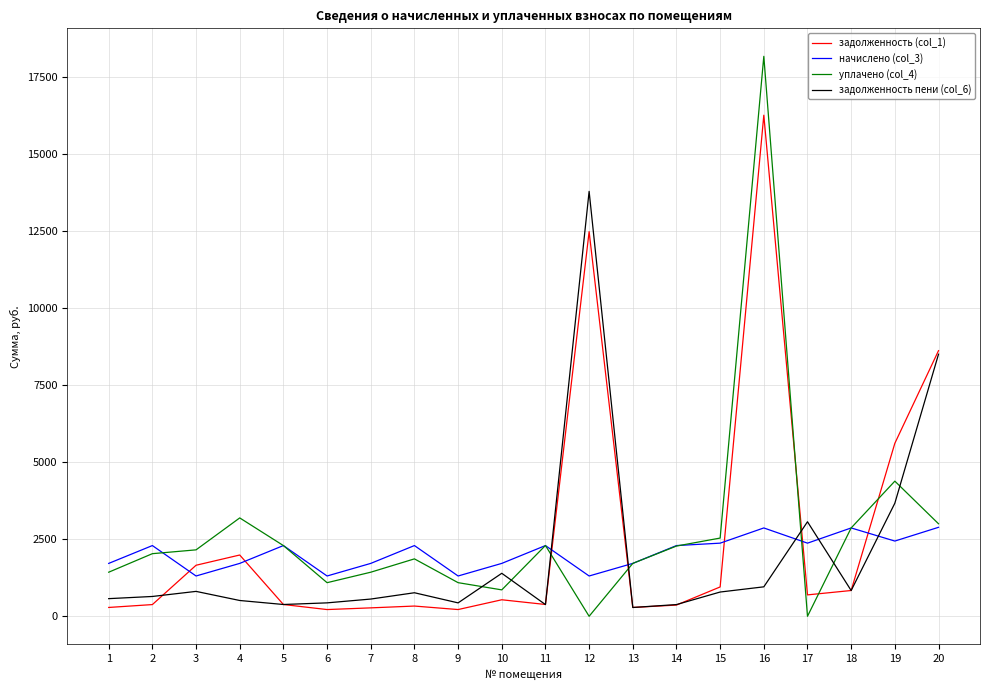

The value of задолженность (col_1) at 15 is 951.3. True or false?

True